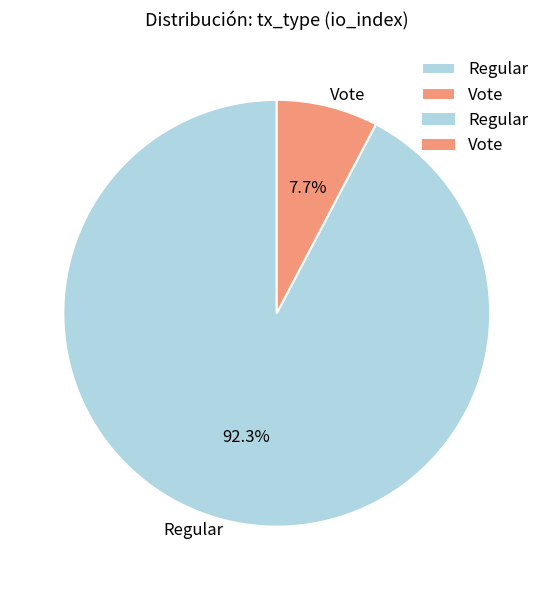

Do Vote and Regular together represent more than half of the pie?

Yes